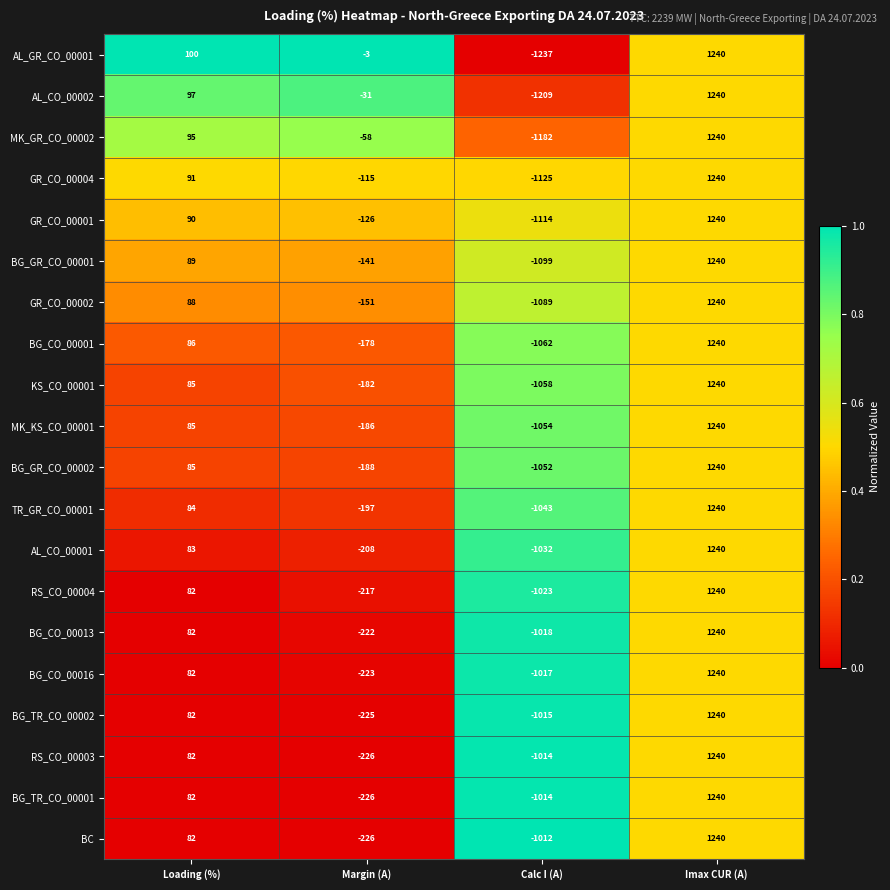

The BG_TR_CO_00001 series shows -1722 at Calc I (A). True or false?

False